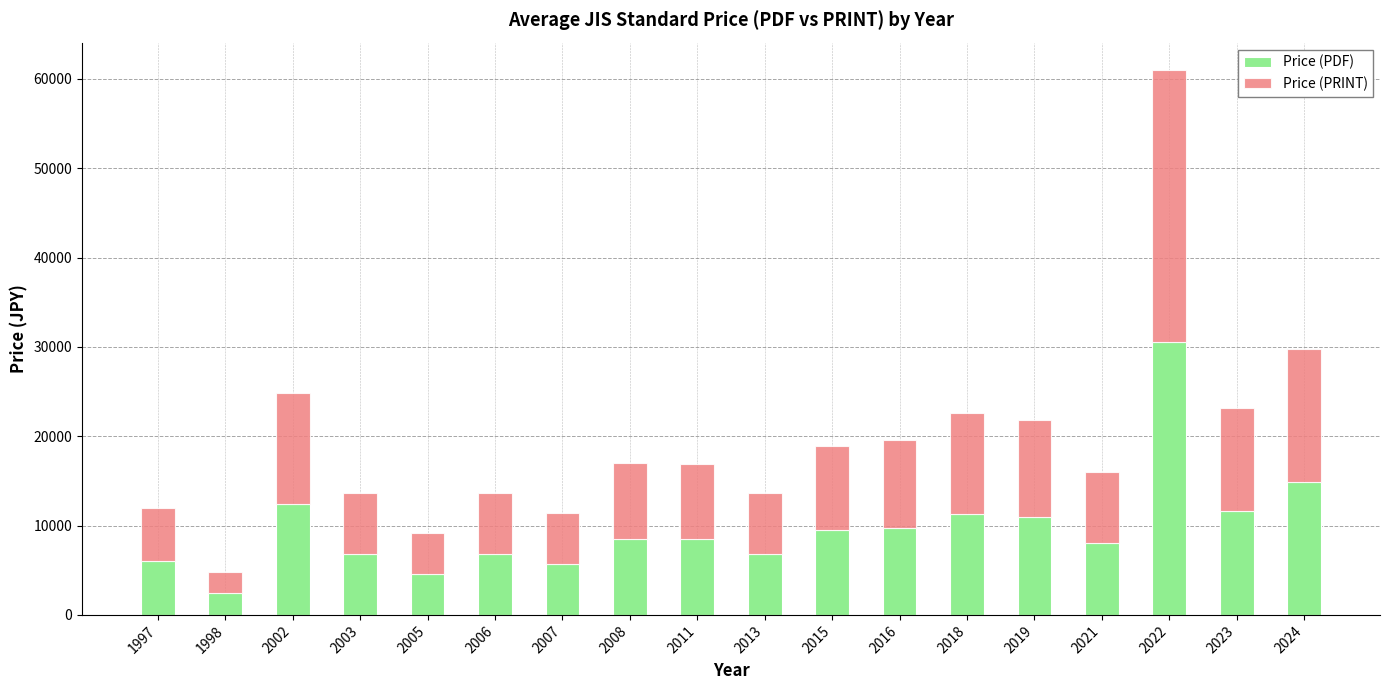

Which category has the highest value in the Price (PDF) series?

2022